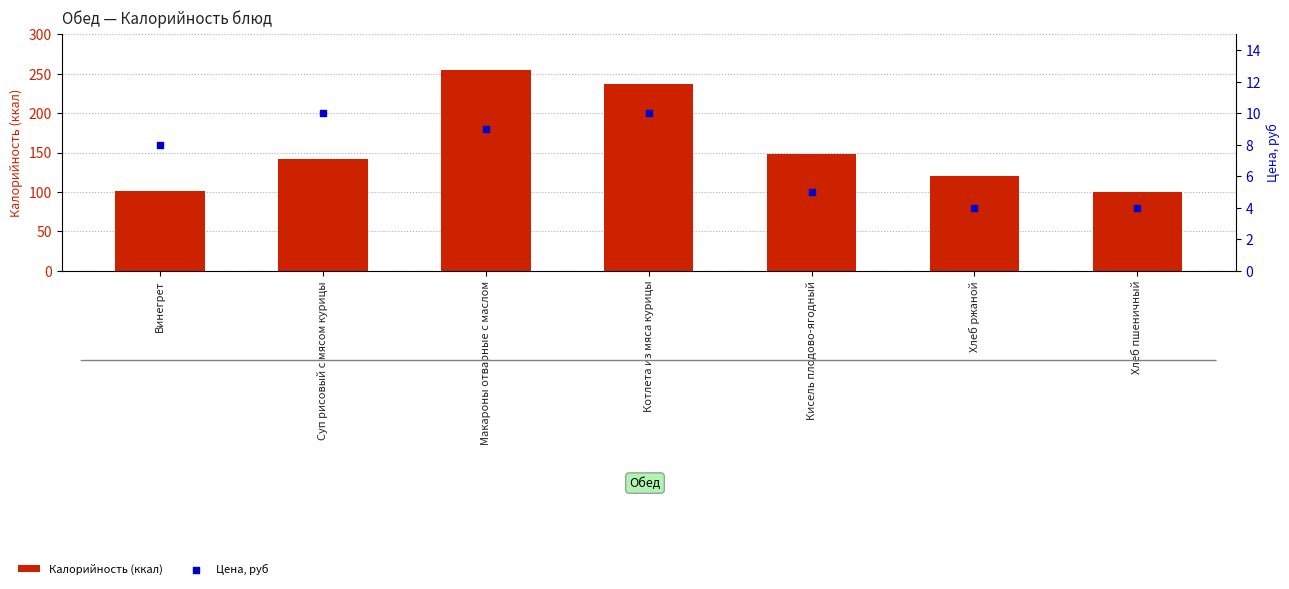

Which series has the largest total across all categories?

Калорийность (ккал)